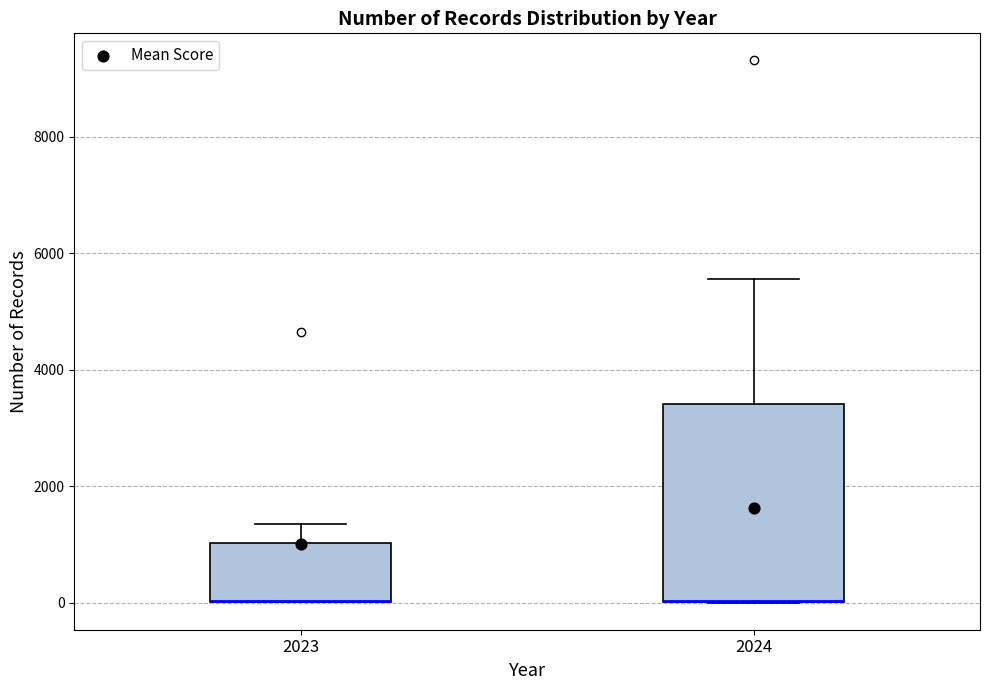

Where does the upper whisker of the box at x = 2024 end on the y-axis? The values are not printed on the chart, so give them approximately, as read against the axis.

5600